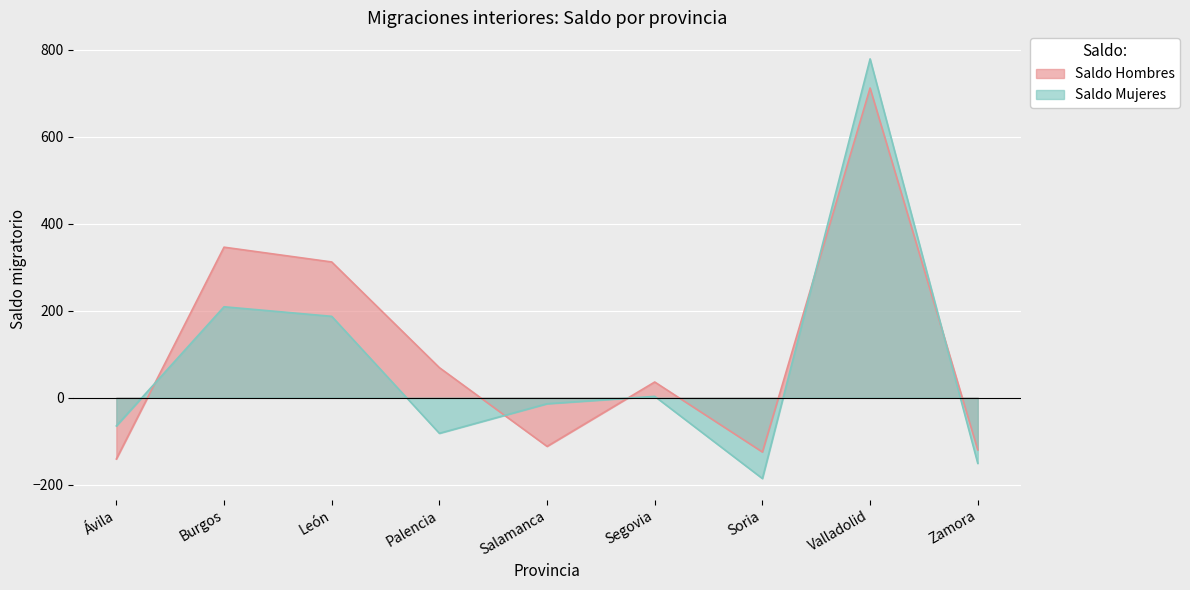

The value of Saldo Hombres at Burgos is 534. True or false?

False